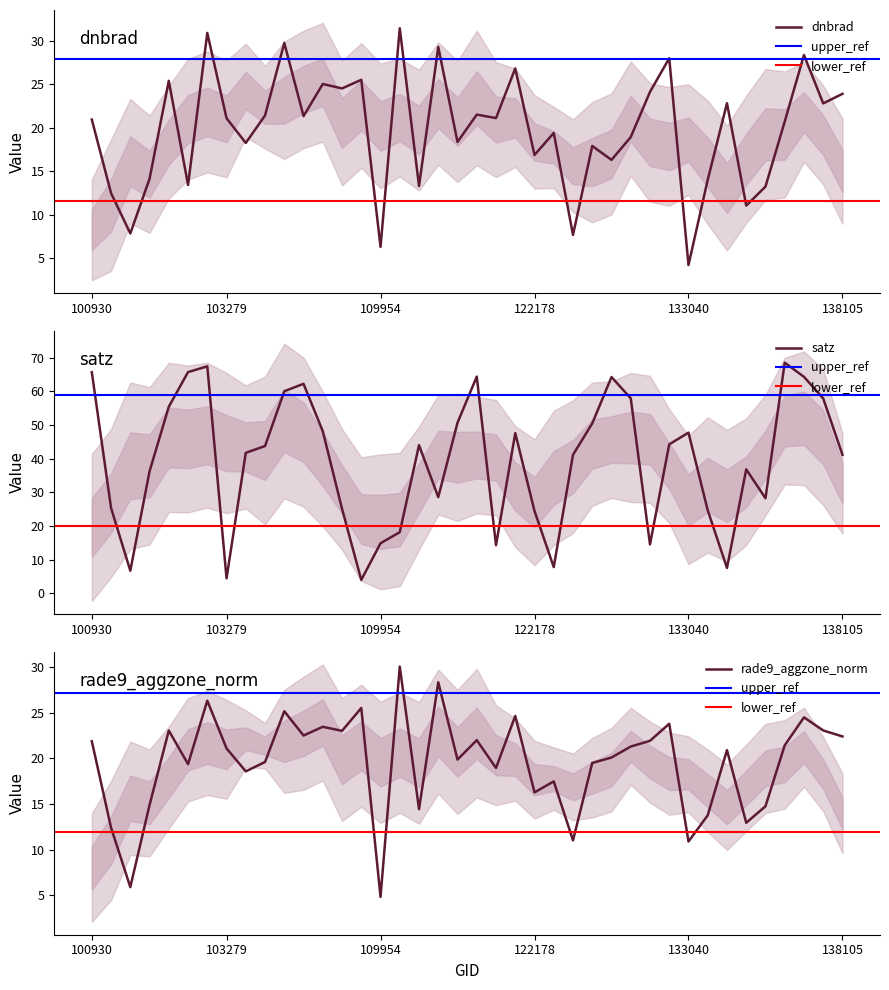

The satz series shows 15.7 at 18. True or false?

False